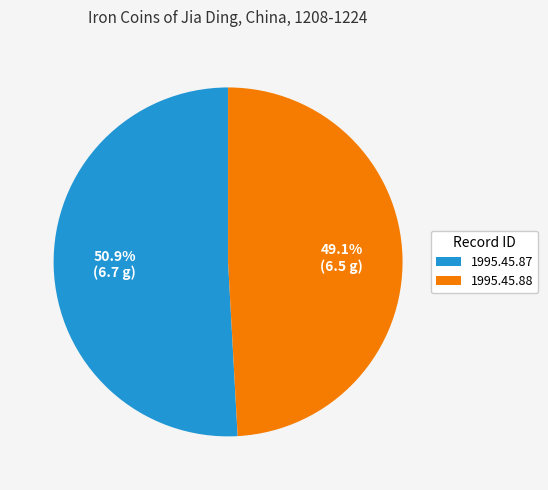

To the nearest percent, what is the difference between the largest and smallest slice percentages?

2%